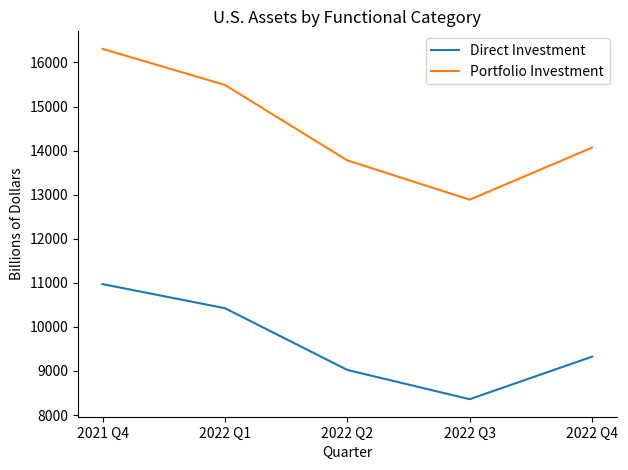

List the series in order of their peak value, highest first.

Portfolio Investment, Direct Investment